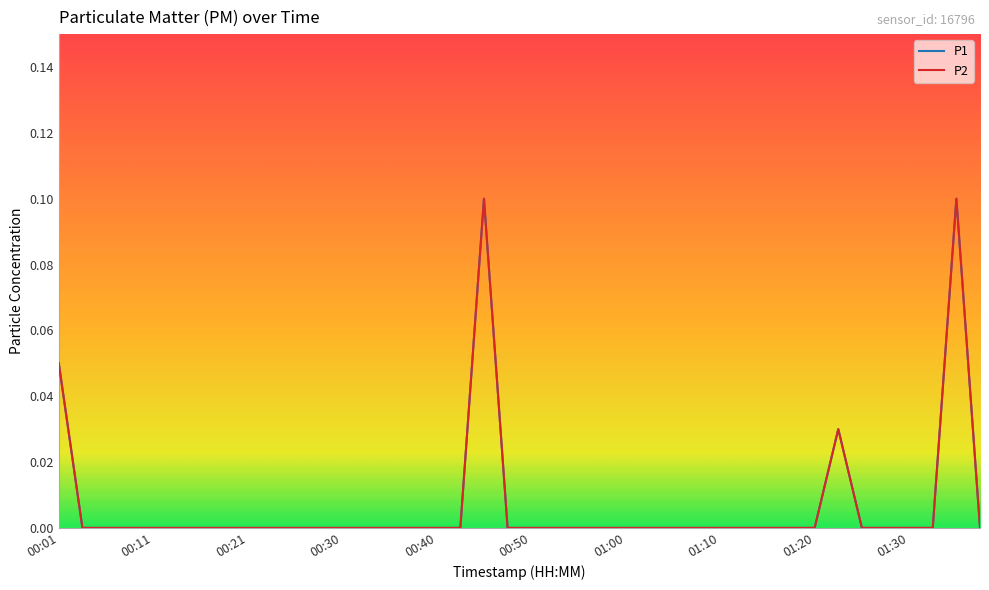

True or false: P1 and P2 cross at least once.

False